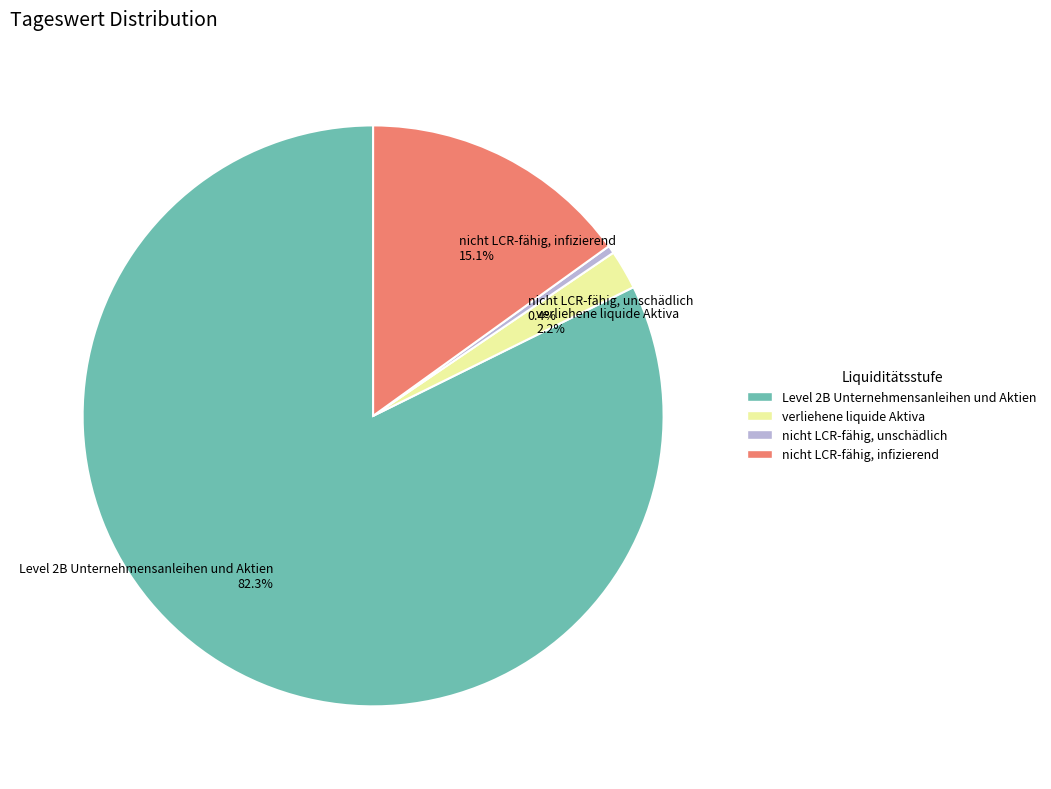

To the nearest percent, what is the difference between the Level 2B Unternehmensanleihen und Aktien and nicht LCR-fähig, unschädlich slice percentages?

82%